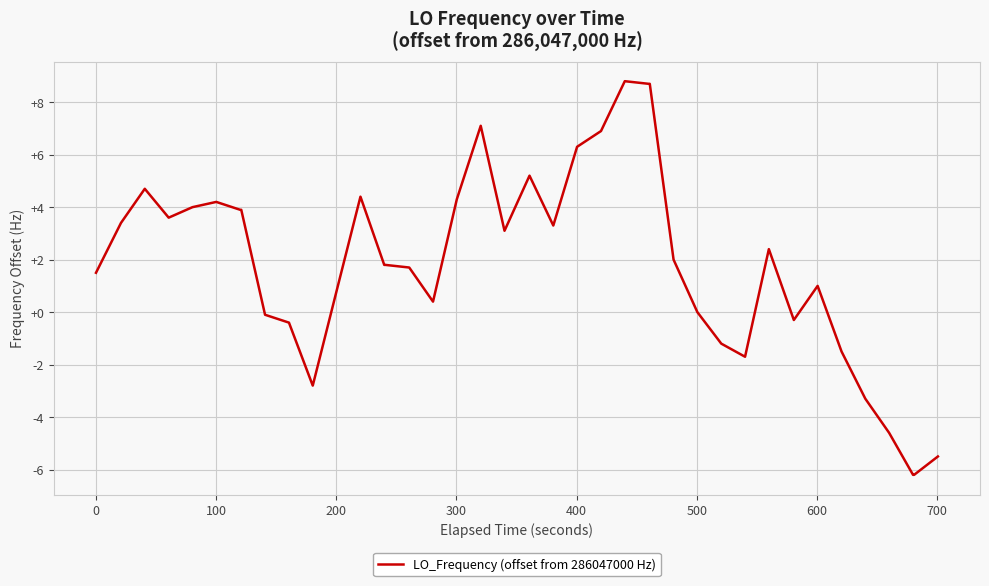

How many lines are shown in the chart?

1